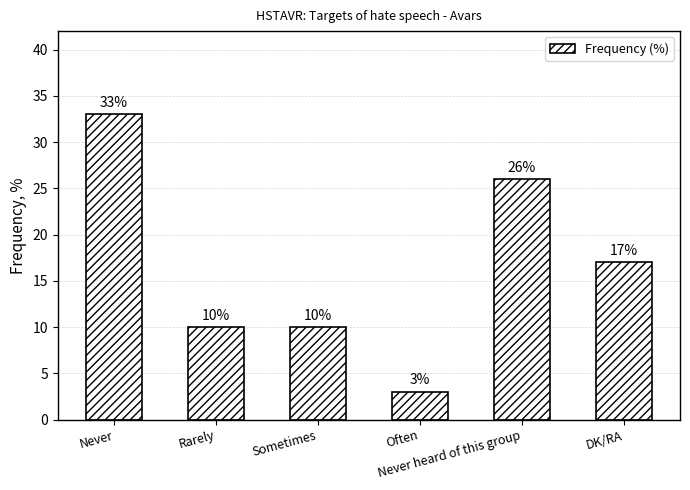

True or false: the data shows 15 at Sometimes.

False